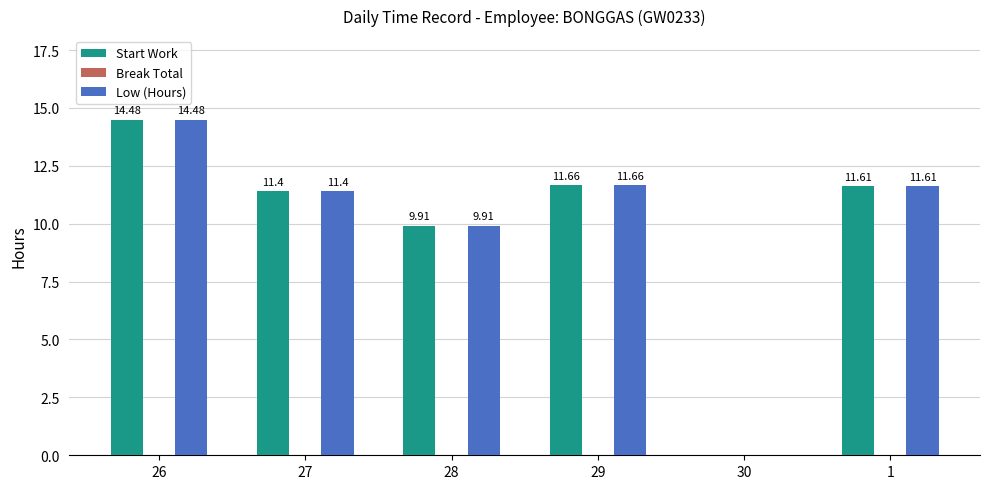

What is the sum of the Low (Hours) values at 27 and 1?

23.0